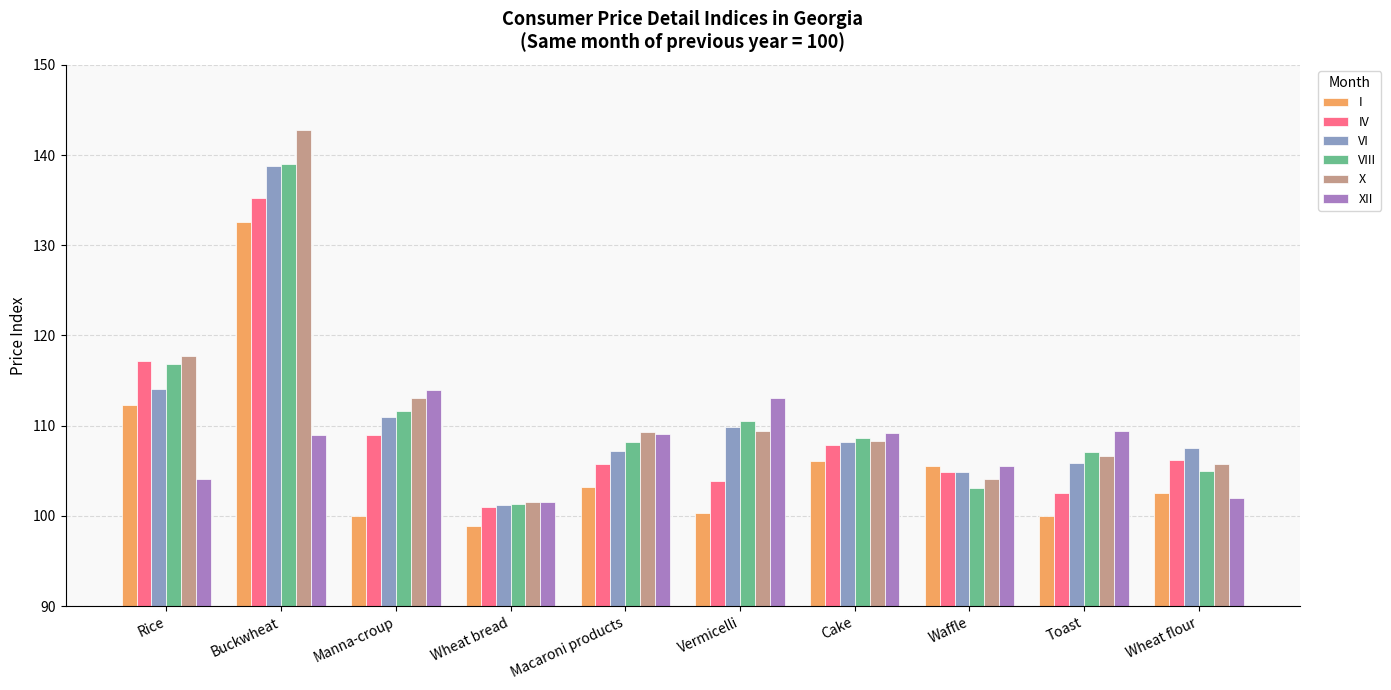

Count the number of categories in the chart.

10